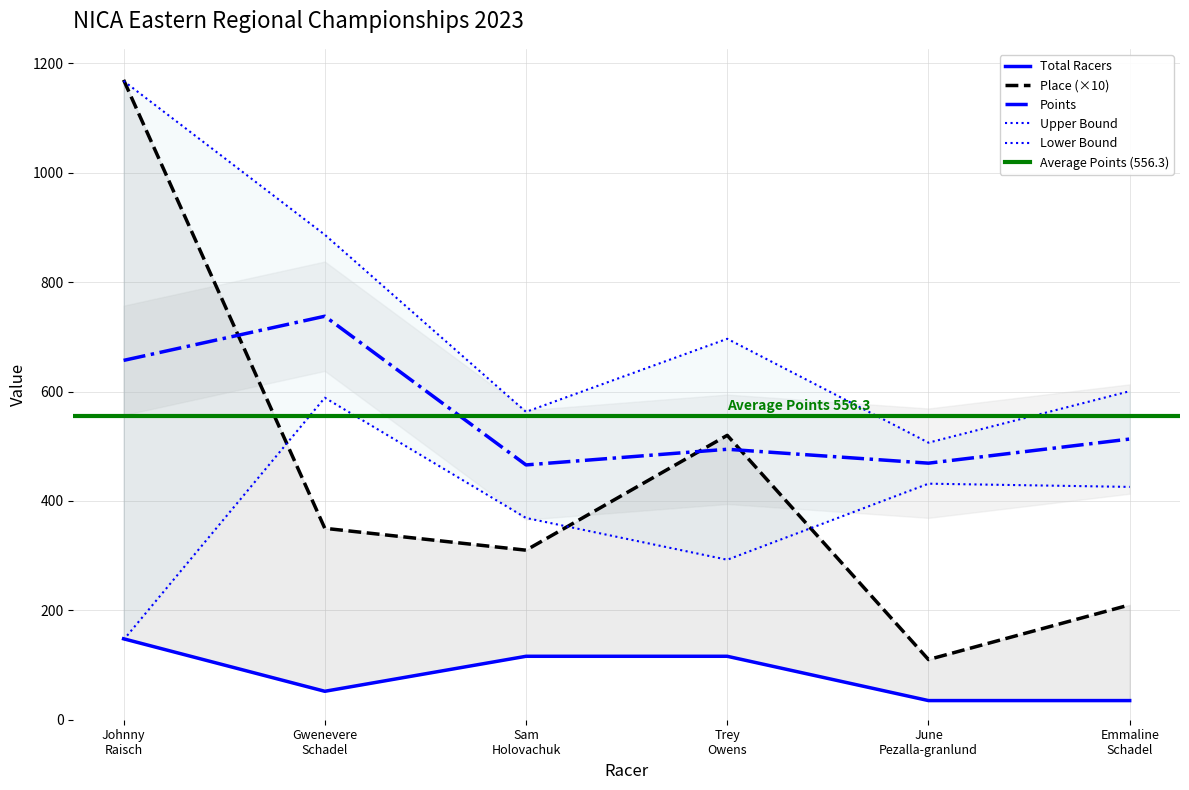

Reading left to right, transcribe all the data shown in this chart.

Place: Johnny Raisch=1170.0	Gwenevere Schadel=350.0	Sam Holovachuk=310.0	Trey Owens=520.0	June Pezalla-granlund=110.0	Emmaline Schadel=210.0
Points: Johnny Raisch=657.0	Gwenevere Schadel=737.8	Sam Holovachuk=465.9	Trey Owens=494.5	June Pezalla-granlund=469.1	Emmaline Schadel=513.2
Total Racers: Johnny Raisch=148.0	Gwenevere Schadel=52.0	Sam Holovachuk=116.0	Trey Owens=116.0	June Pezalla-granlund=35.0	Emmaline Schadel=35.0